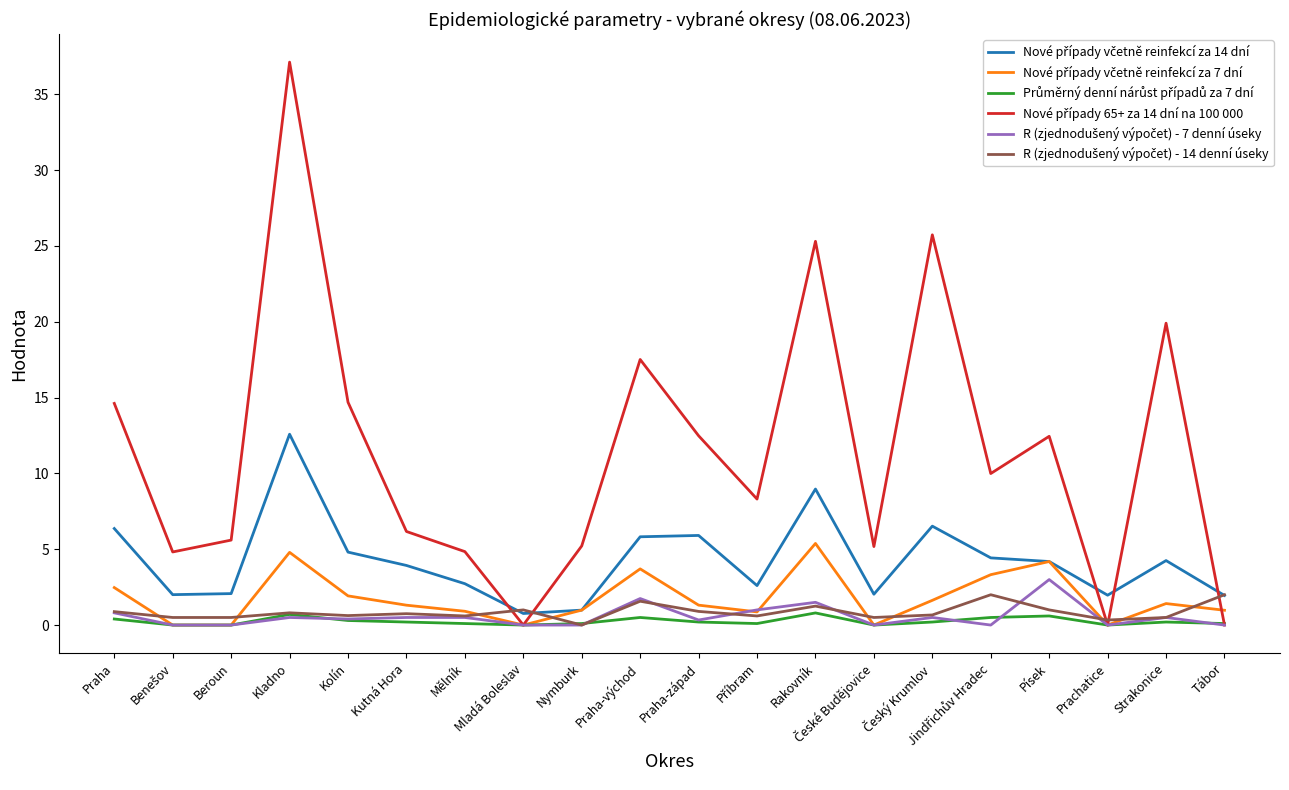

At which category is the sum across all series the highest?

Kladno